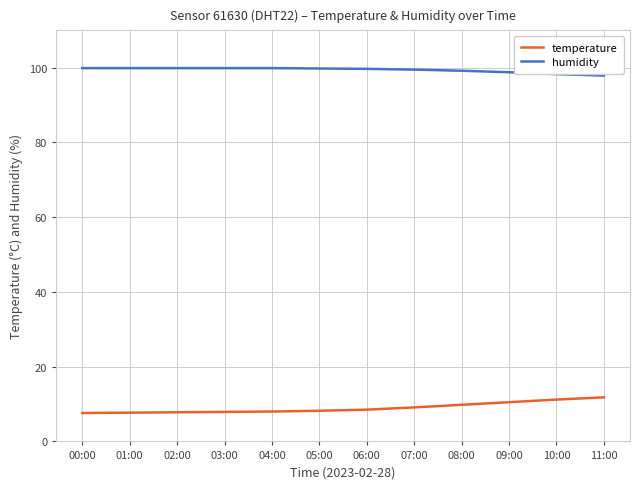

Rank the series at 11:00 from lowest to highest value.

temperature, humidity